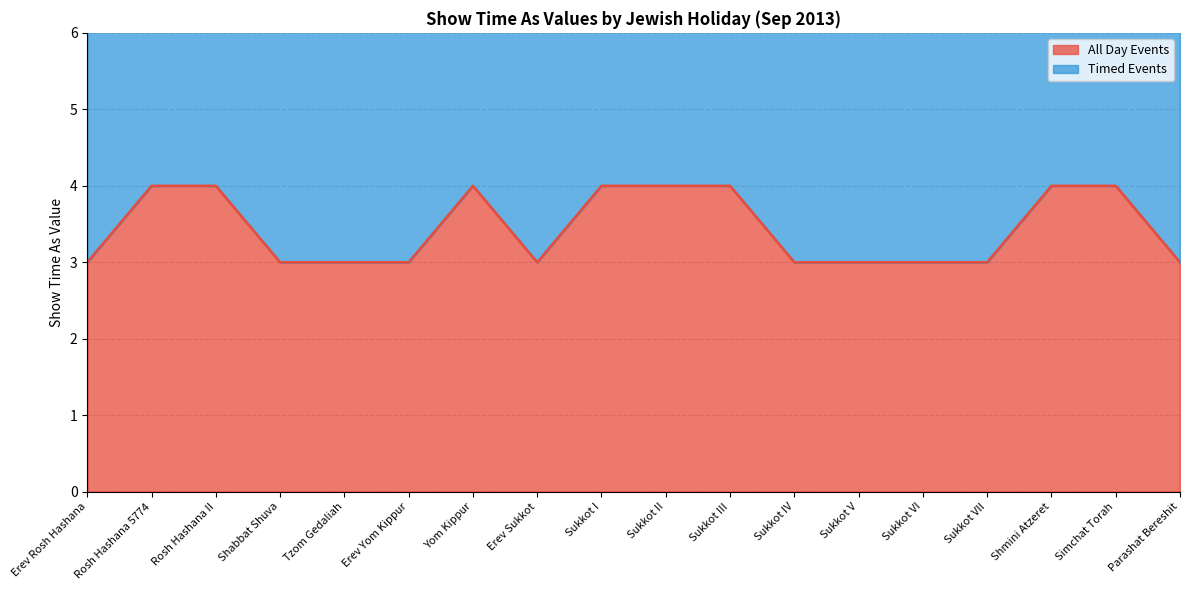

Does the chart display data point markers on the line(s)?

No